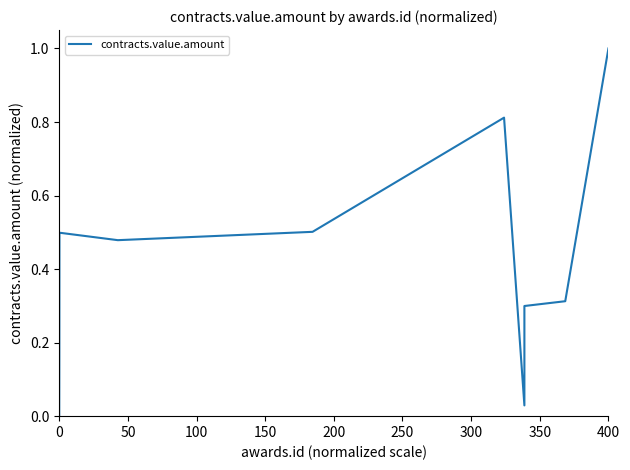

What is the difference between the maximum and minimum values?

1.0